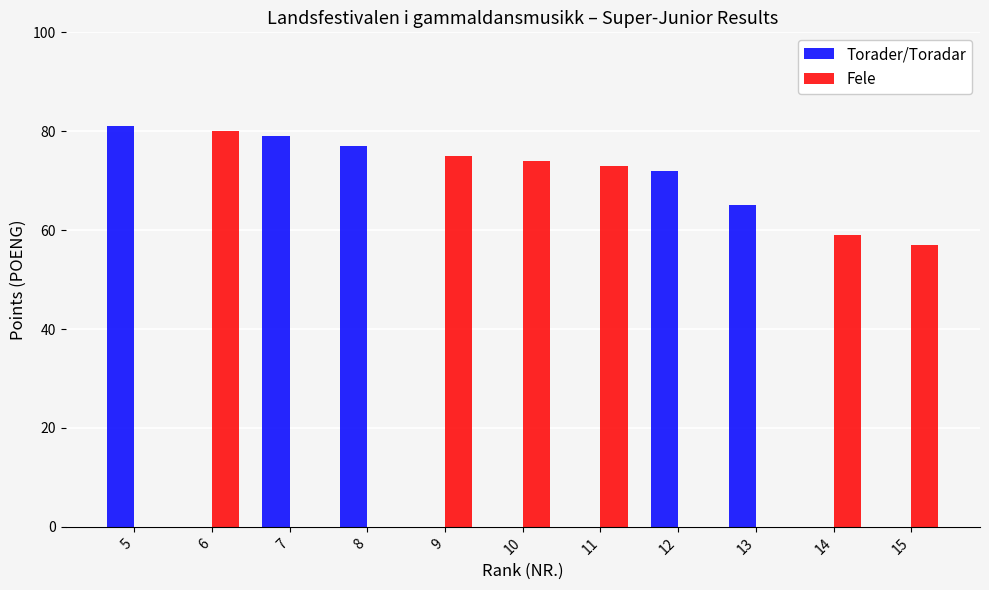

Are the bars grouped side by side (vs. stacked)?

Yes